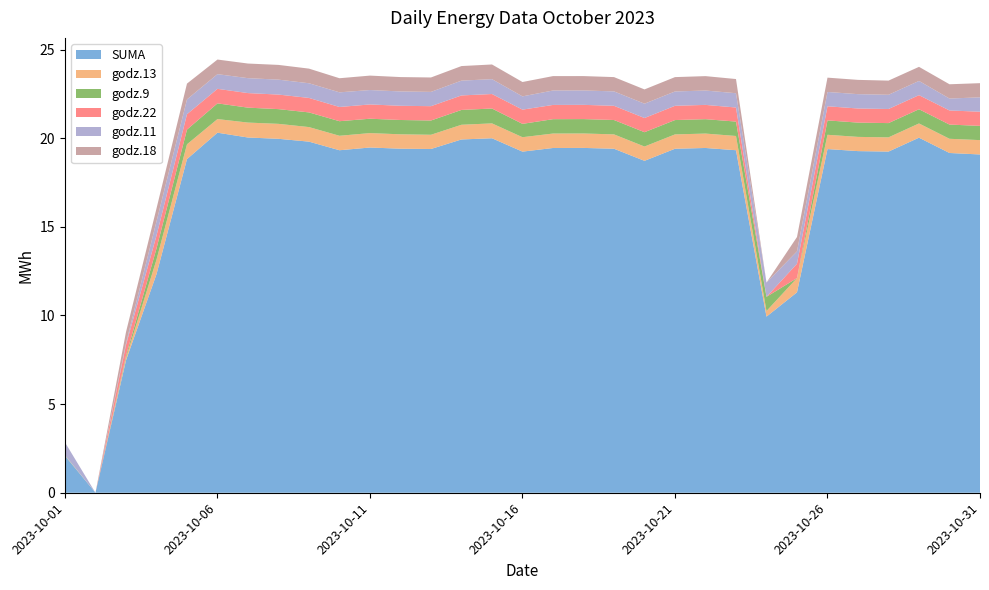

Reading left to right, transcribe all the data shown in this chart.

SUMA: 2.1	0.0	7.5	12.3	18.8	20.3	20.0	20.0	19.8	19.3	19.5	19.4	19.4	19.9	20.0	19.2	19.4	19.4	19.4	18.7	19.4	19.4	19.3	9.9	11.3	19.4	19.3	19.2	20.0	19.2	19.1
godz.13: 0.0	0.0	0.1	0.8	0.8	0.8	0.8	0.8	0.8	0.8	0.8	0.8	0.8	0.8	0.8	0.8	0.8	0.8	0.8	0.8	0.8	0.8	0.8	0.3	0.8	0.8	0.8	0.8	0.8	0.8	0.8
godz.9: 0.0	0.0	0.1	0.6	0.8	0.9	0.8	0.8	0.8	0.8	0.8	0.8	0.8	0.8	0.8	0.8	0.8	0.8	0.8	0.8	0.8	0.8	0.8	0.8	0.0	0.8	0.8	0.8	0.8	0.8	0.8
godz.22: 0.0	0.0	0.6	0.7	0.9	0.8	0.8	0.8	0.8	0.8	0.8	0.8	0.8	0.8	0.8	0.8	0.8	0.8	0.8	0.8	0.8	0.8	0.8	0.0	0.8	0.8	0.8	0.8	0.8	0.8	0.8
godz.11: 0.7	0.0	0.1	0.8	0.8	0.8	0.8	0.8	0.8	0.8	0.8	0.8	0.8	0.8	0.8	0.7	0.8	0.8	0.8	0.8	0.8	0.8	0.8	0.8	0.7	0.8	0.8	0.8	0.8	0.7	0.8
godz.18: 0.0	0.0	0.6	0.7	0.9	0.8	0.8	0.8	0.8	0.8	0.8	0.8	0.8	0.8	0.8	0.8	0.8	0.8	0.8	0.8	0.8	0.8	0.8	0.0	0.8	0.8	0.8	0.8	0.8	0.8	0.8